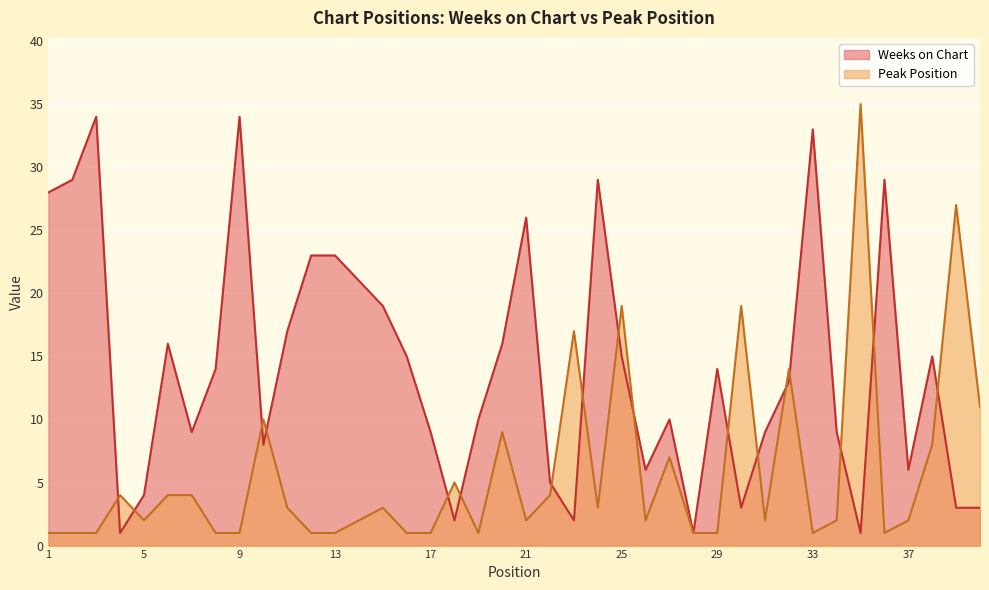

The Peak Position series shows 1 at 8. True or false?

True